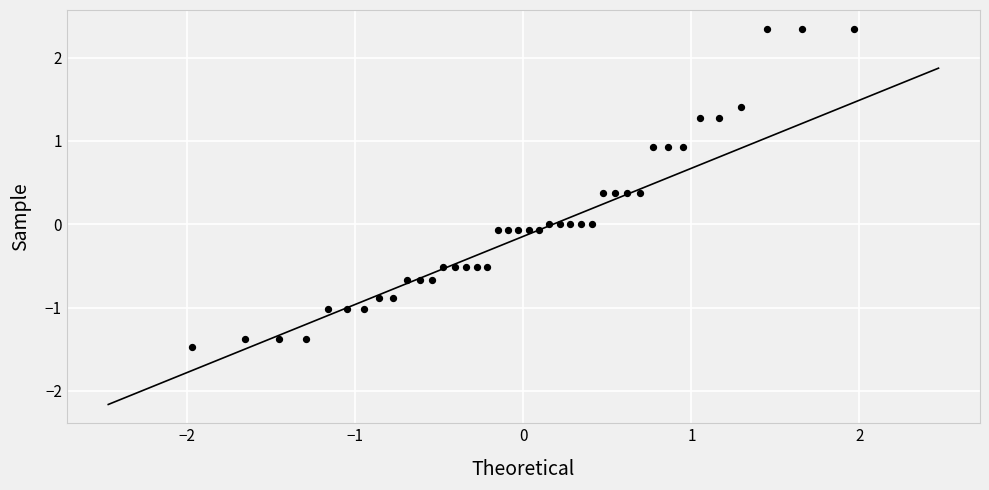

What is the range of X values (max minus min)?

3.9